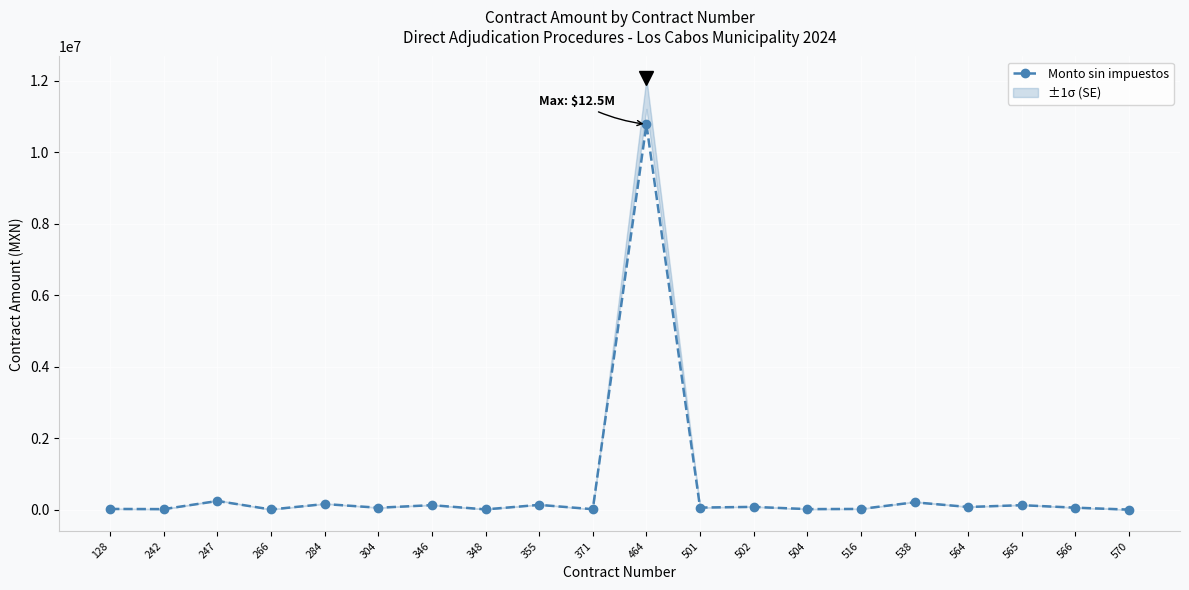

How many interior local peaks (higher than both neighbors) does the data have?

8